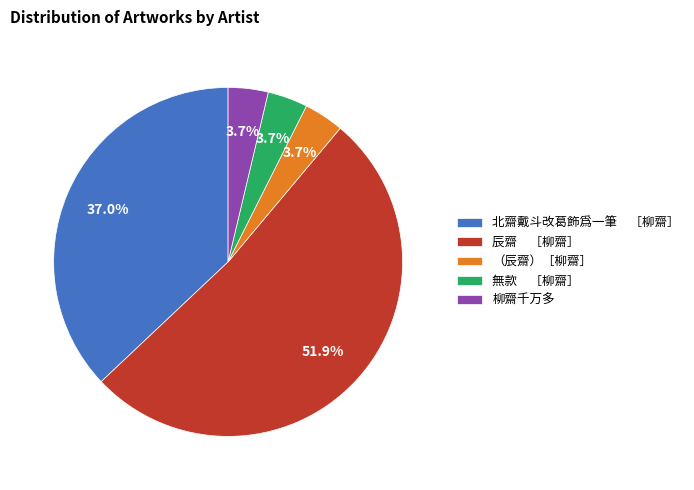

Does any single category account for the majority?

Yes